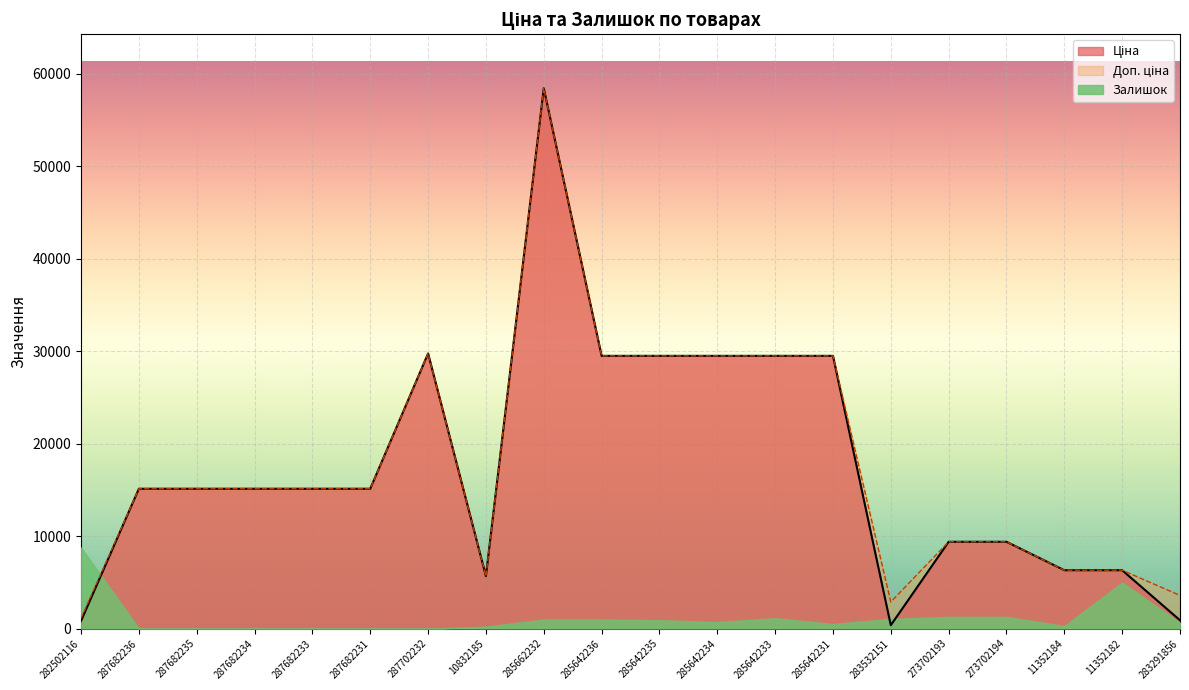

How many lines are shown in the chart?

3